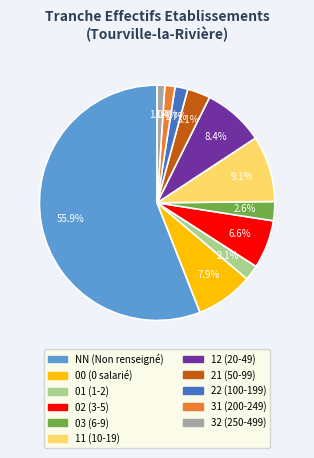

Count the number of slices in the pie.

11